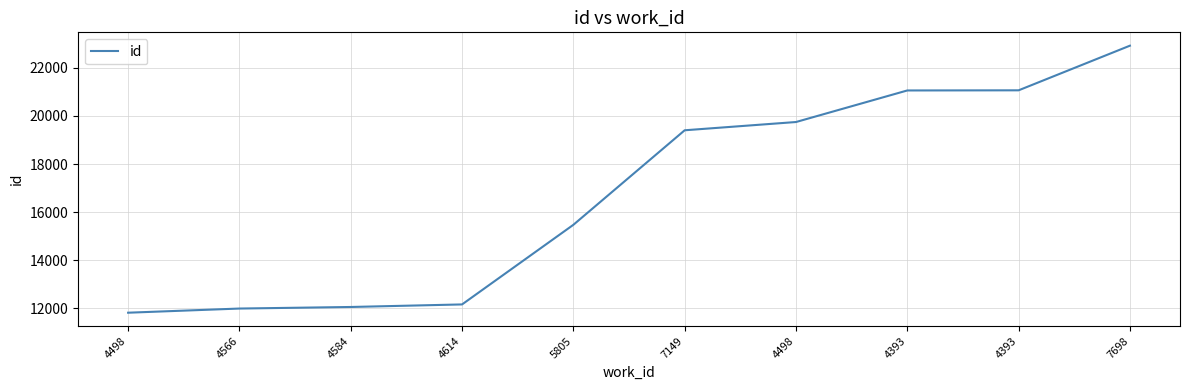

How many lines are shown in the chart?

1